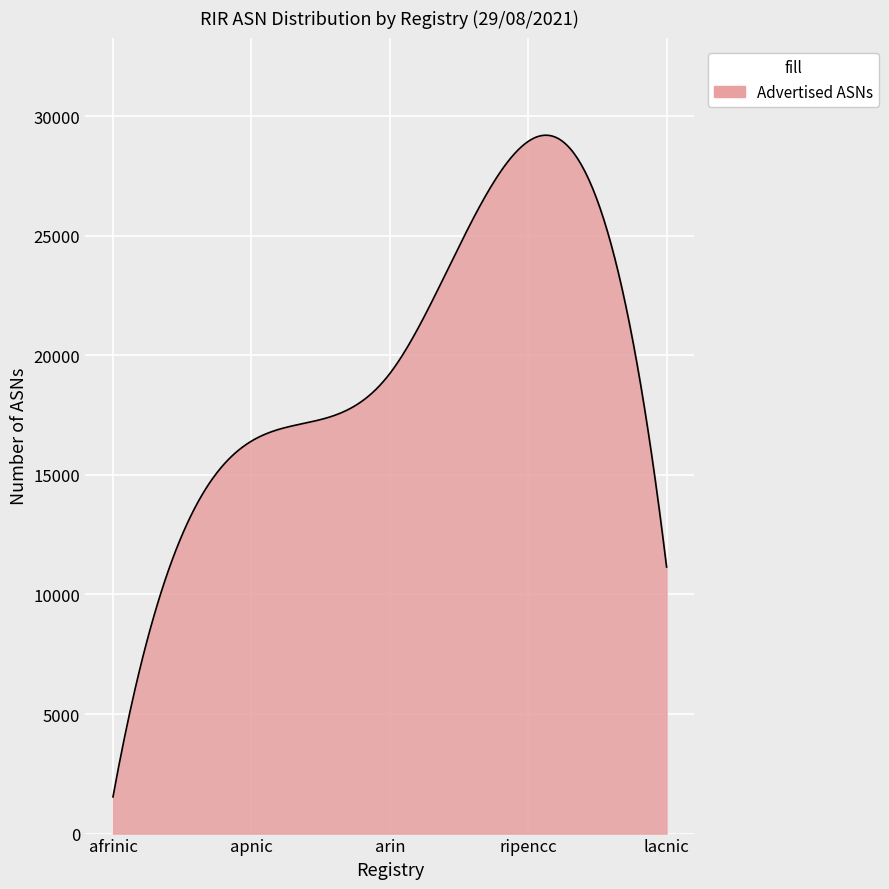

What is the maximum value shown in the chart?

29206.5